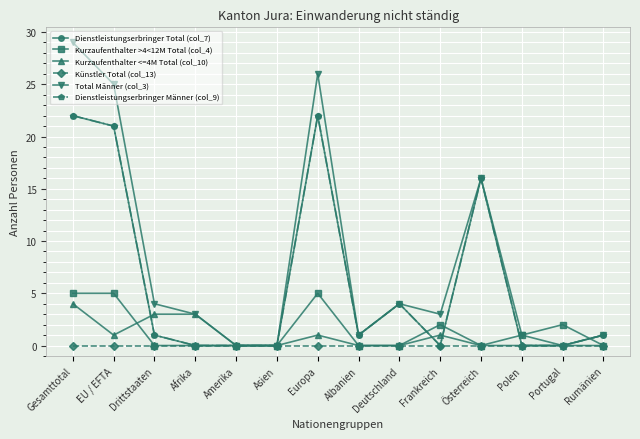

Is this an area chart (filled region under the line)?

No